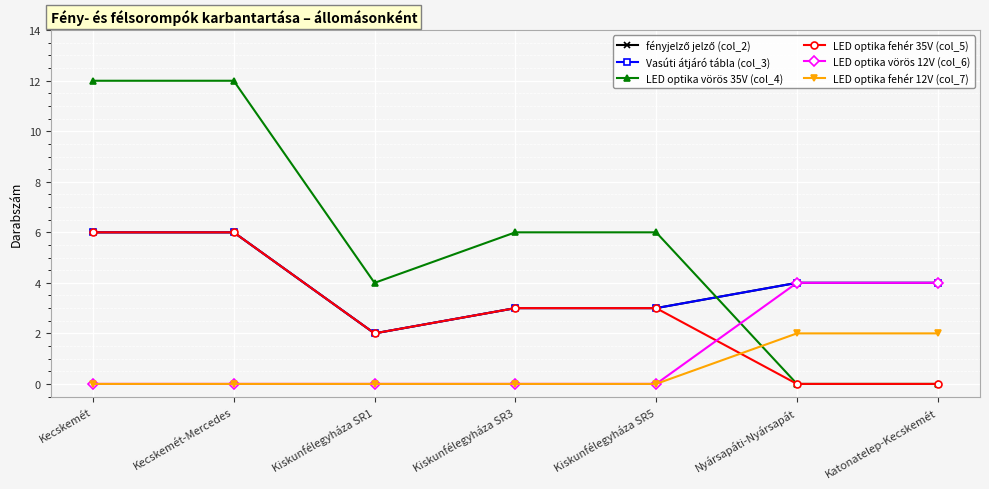

What is the average value of the fényjelző jelző (col_2) series?

4